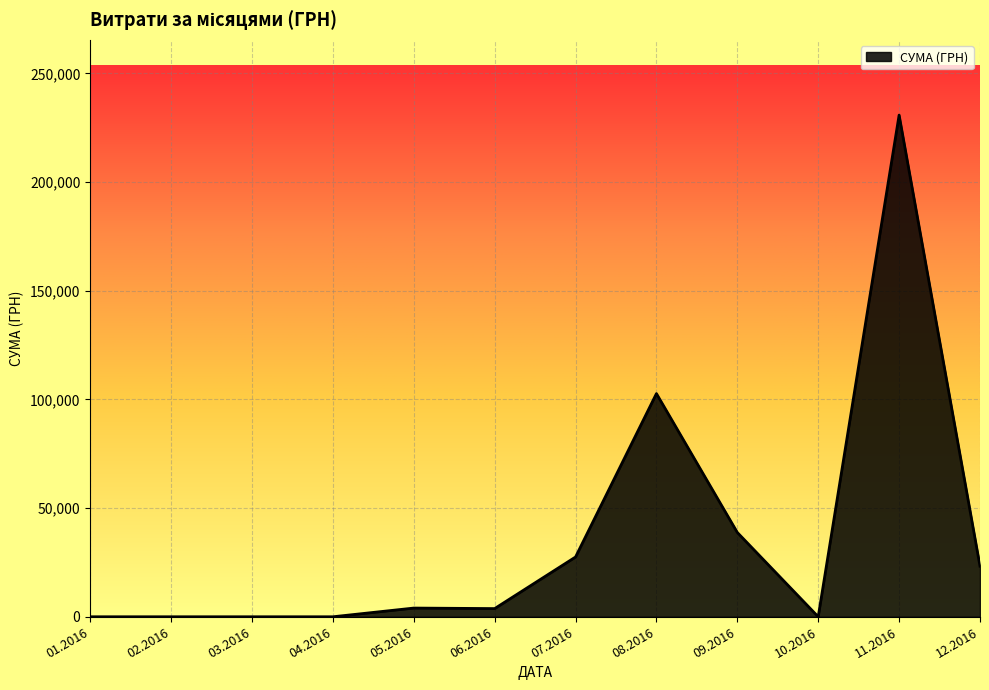

The value at 03.2016 is 101455.7. True or false?

False